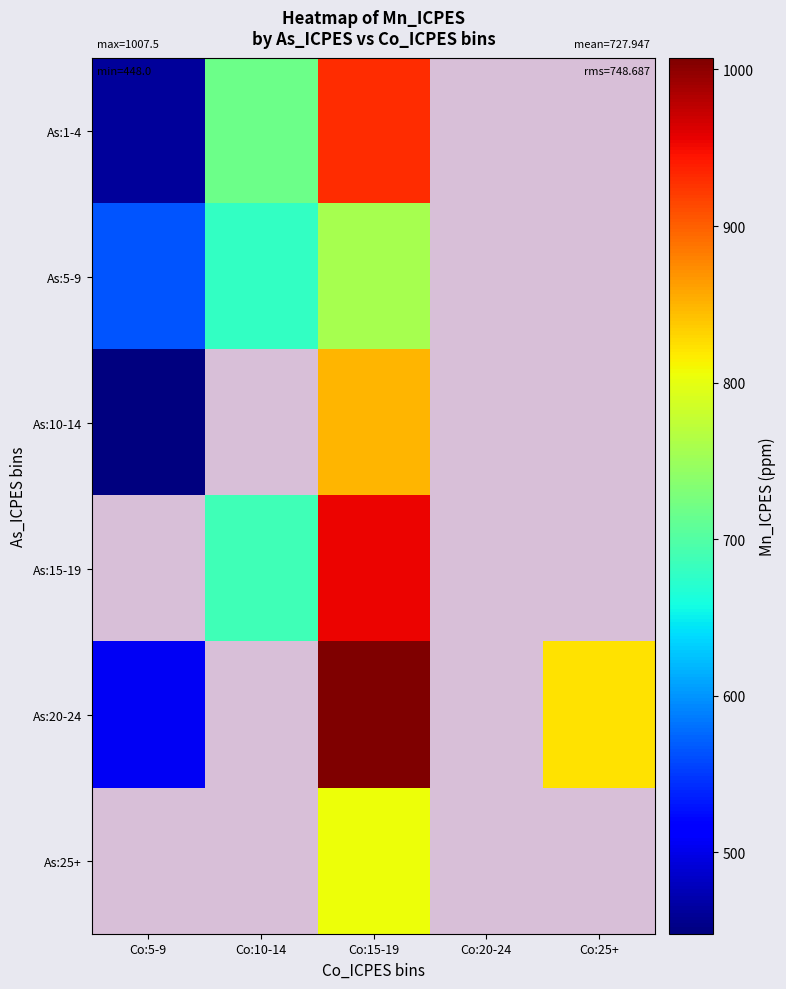

The As:10-14 series shows 216.7 at Co:15-19. True or false?

False